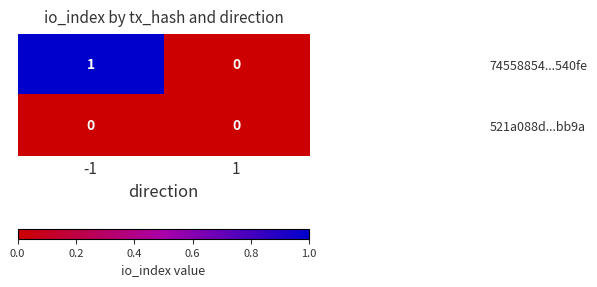

Which series has the largest range (max minus min)?

74558854...540fe